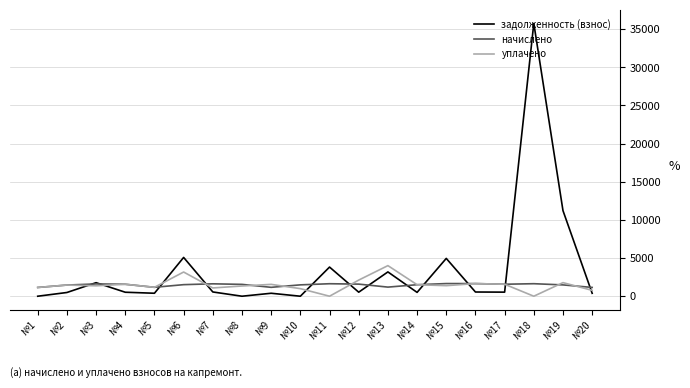

At how many categories does at least one series exceed 7521?

2